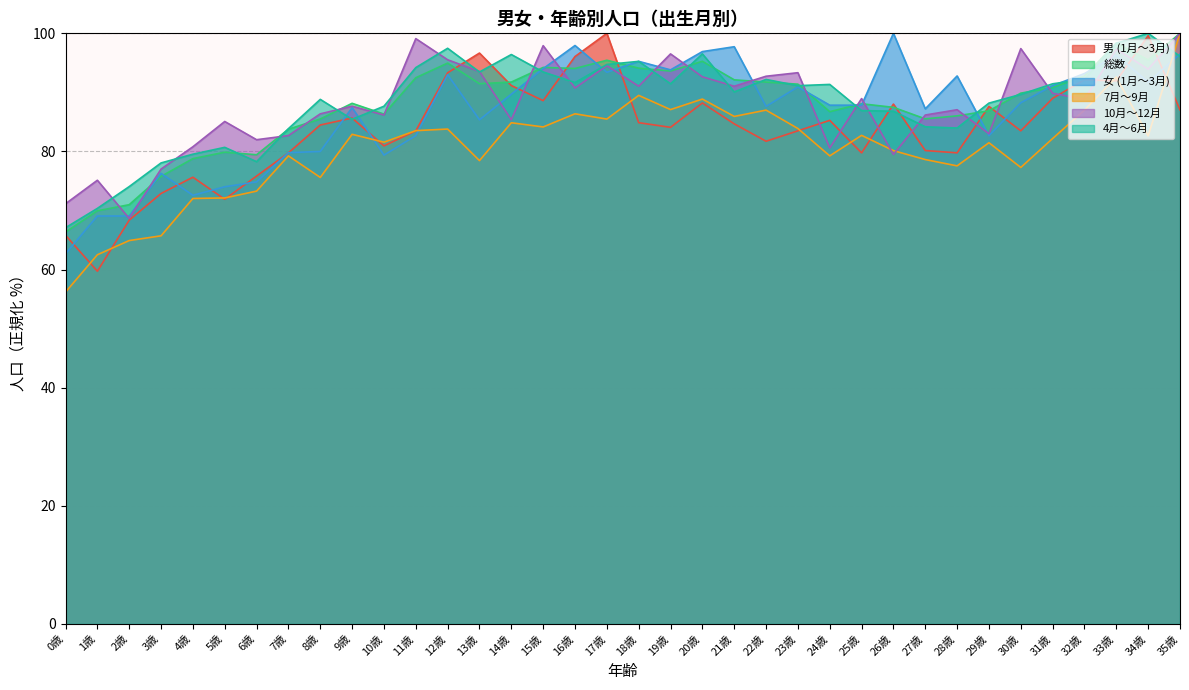

Where is the first local minimum for 4月～6月?

6歳